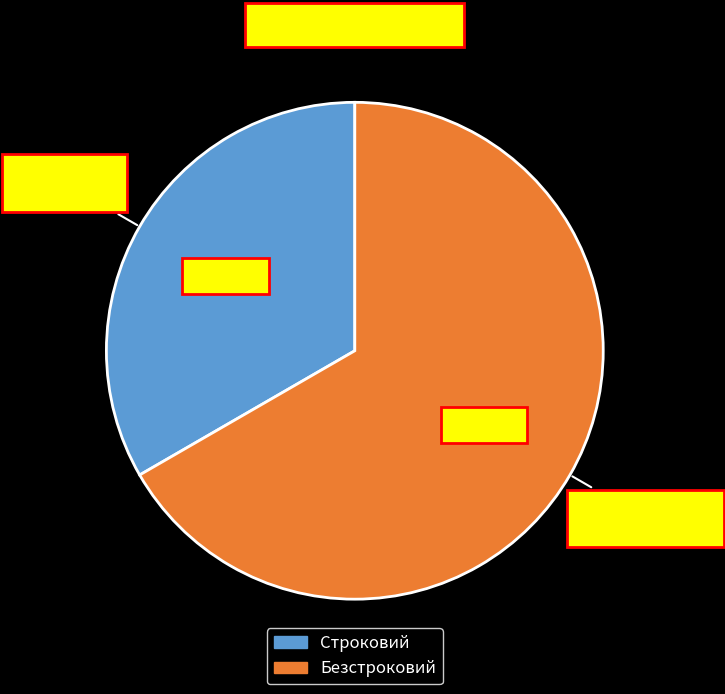

Which slice is the smallest?

Строковий